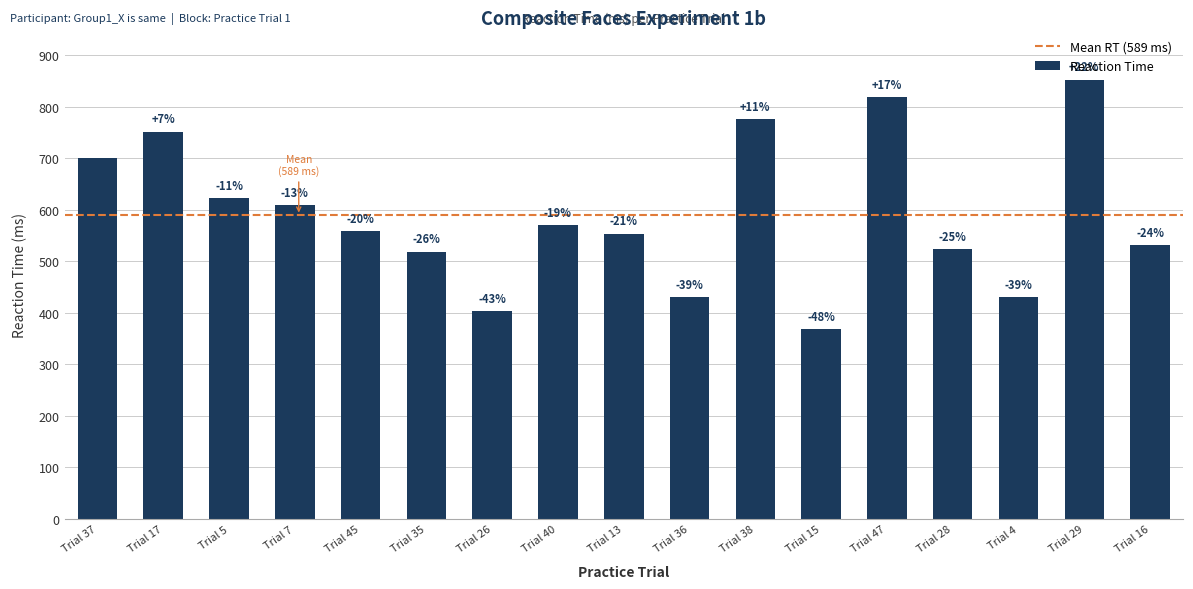

What is the difference between the maximum and second lowest values?

450